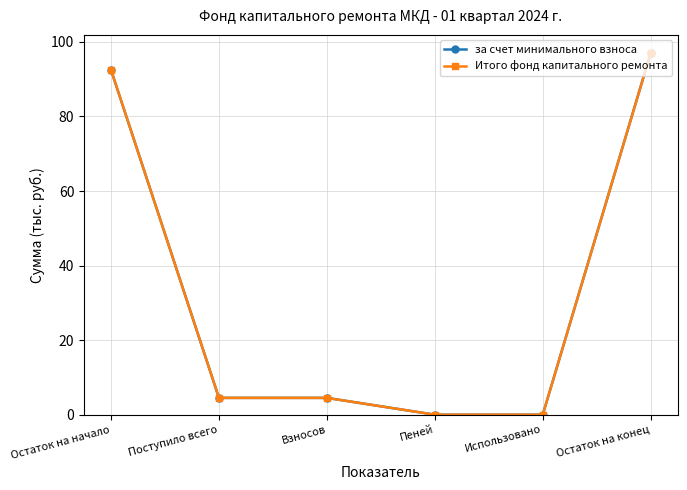

What is the difference between the maximum and second lowest values in the Итого фонд капитального ремонта series?

97.0